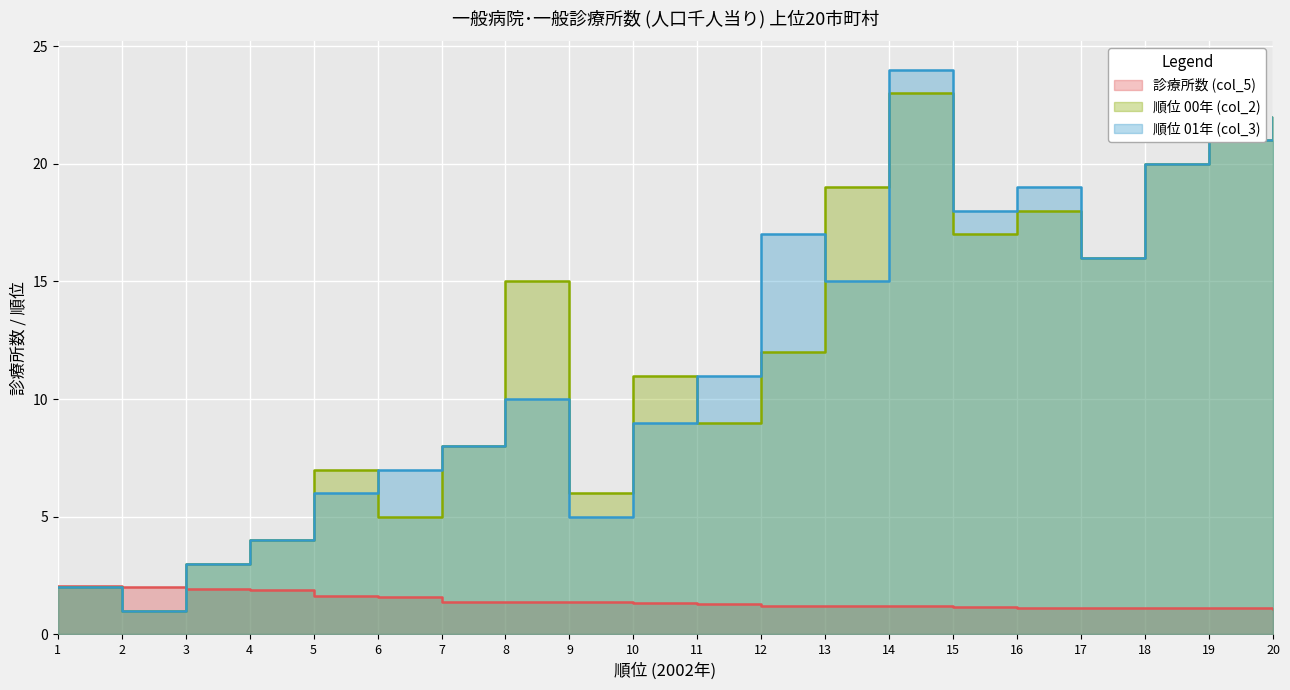

What is the total value across all series at 15?

36.2